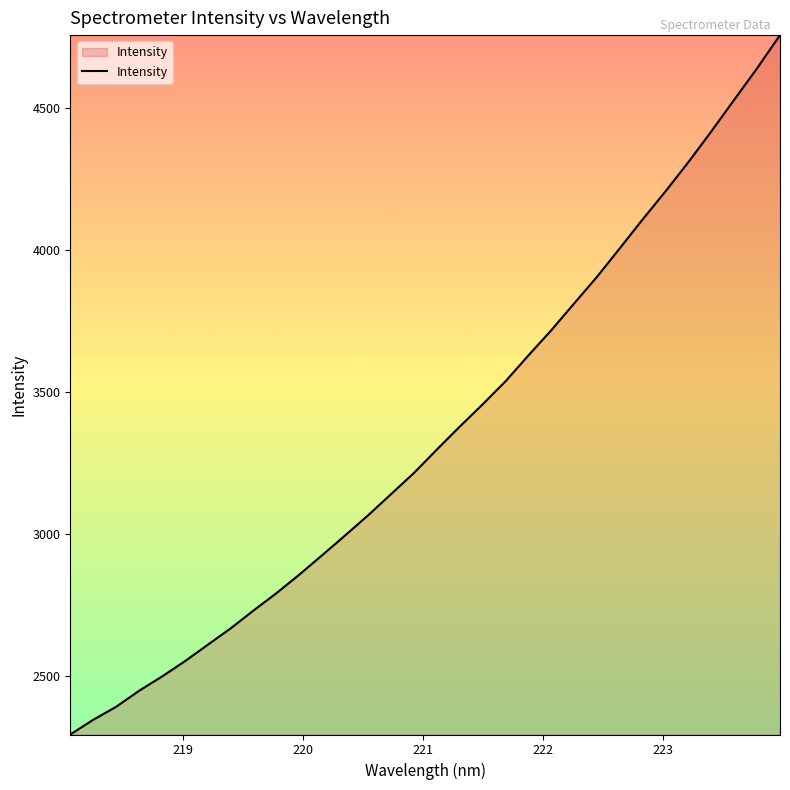

What is the difference between the maximum and minimum values?

2463.7